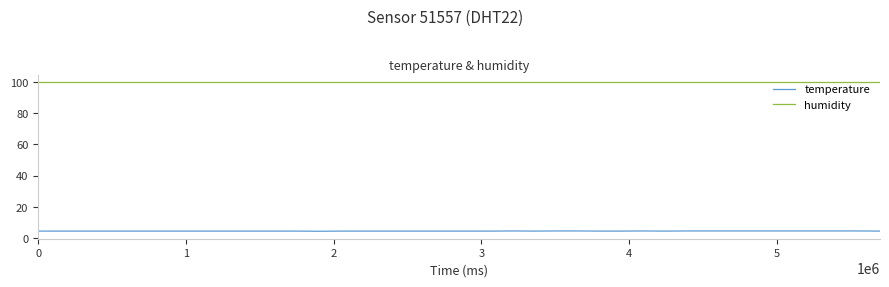

List the series in order of their overall mean, highest first.

humidity, temperature